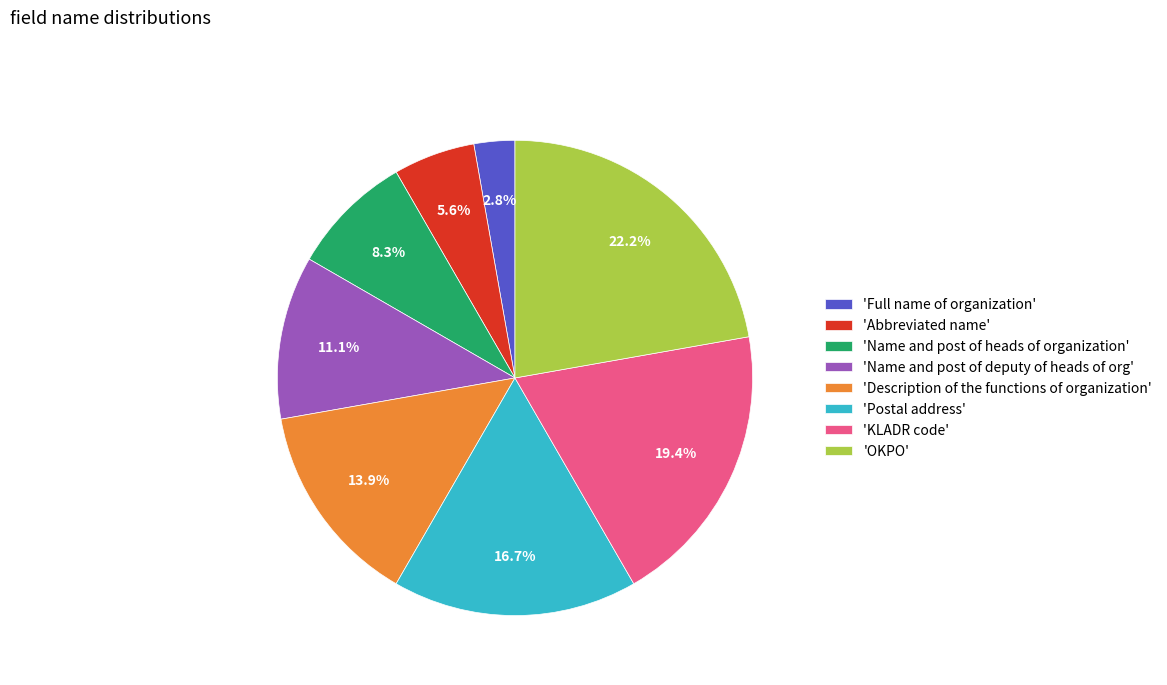

What portion of the pie excludes 'Full name of organization'?

97.2%